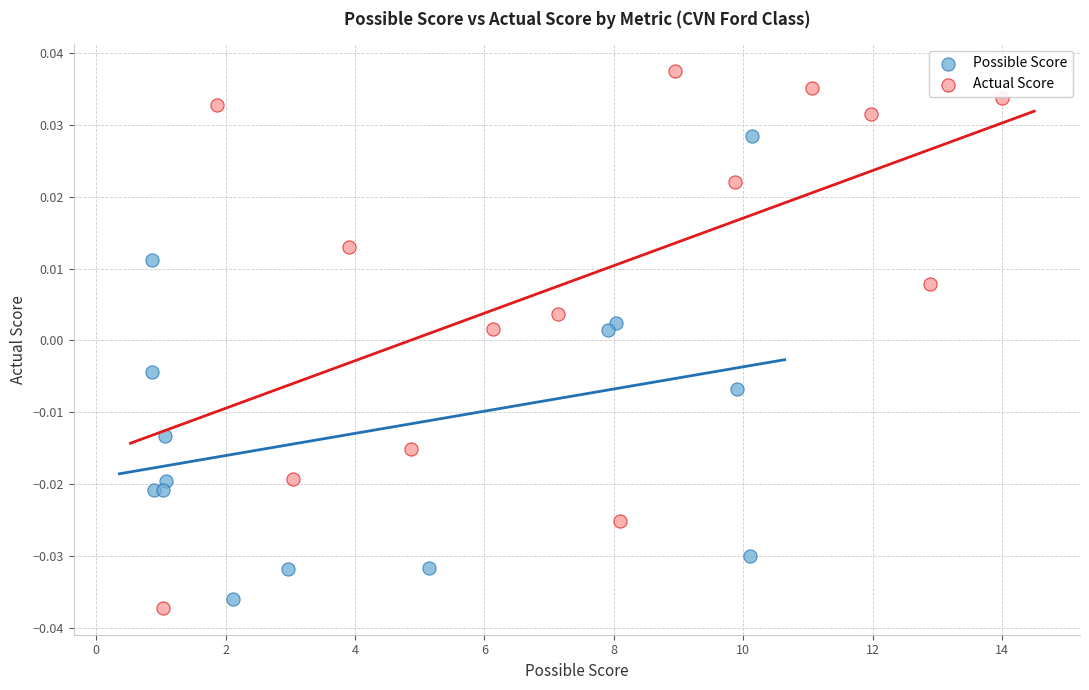

What are all the series names shown in the legend?

Possible Score, Actual Score